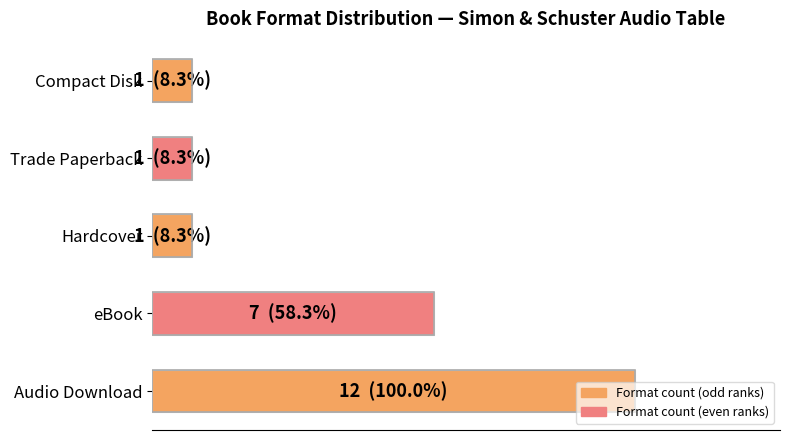

Are the bars grouped side by side (vs. stacked)?

No